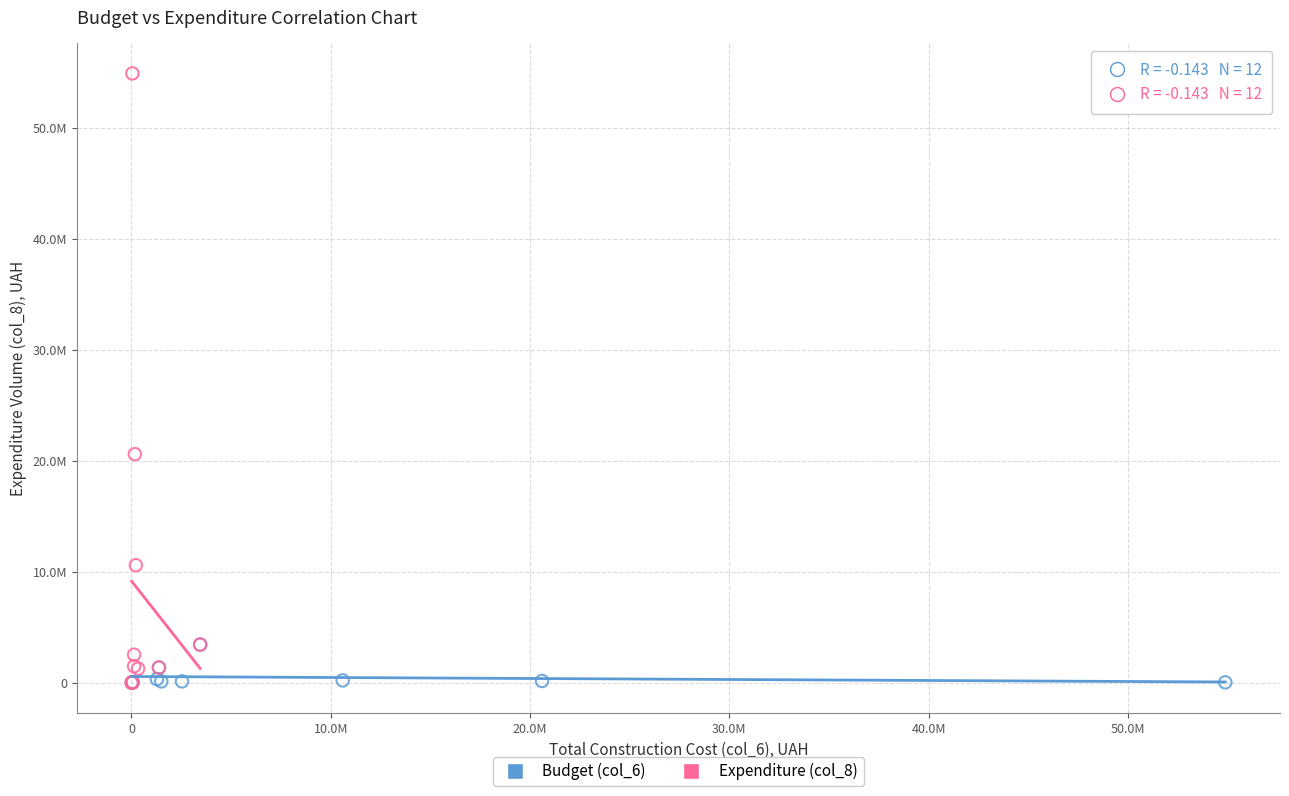

What are all the series names shown in the legend?

Budget (col_6), Expenditure (col_8)